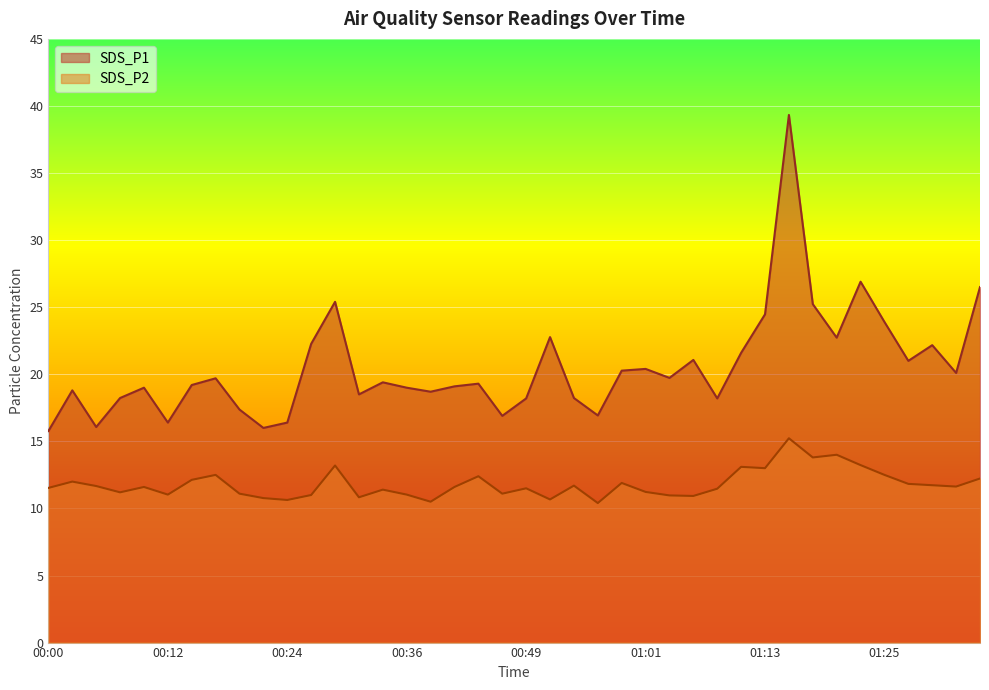

What is the highest value of the SDS_P1 series?

39.3